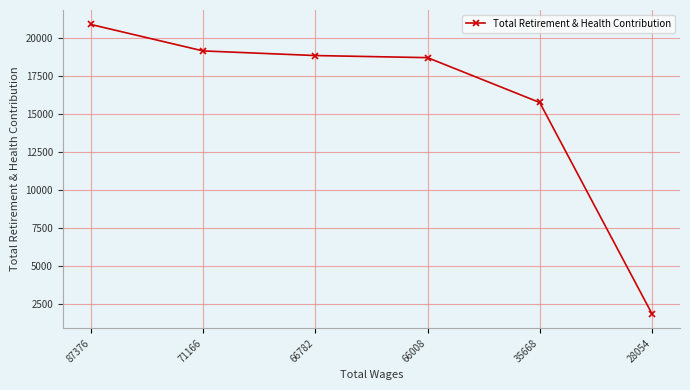

Is this an area chart (filled region under the line)?

No